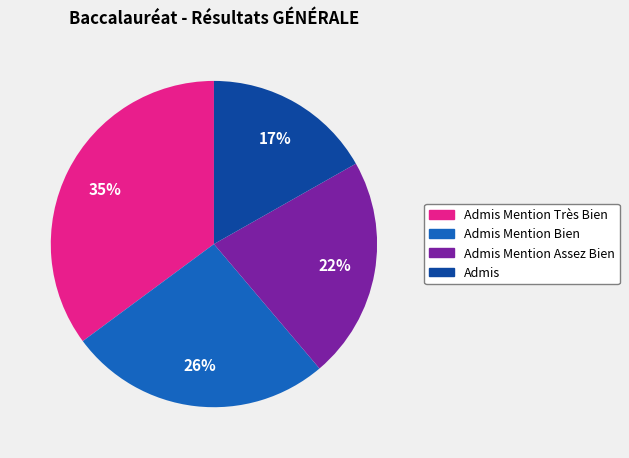

Count the number of slices in the pie.

4